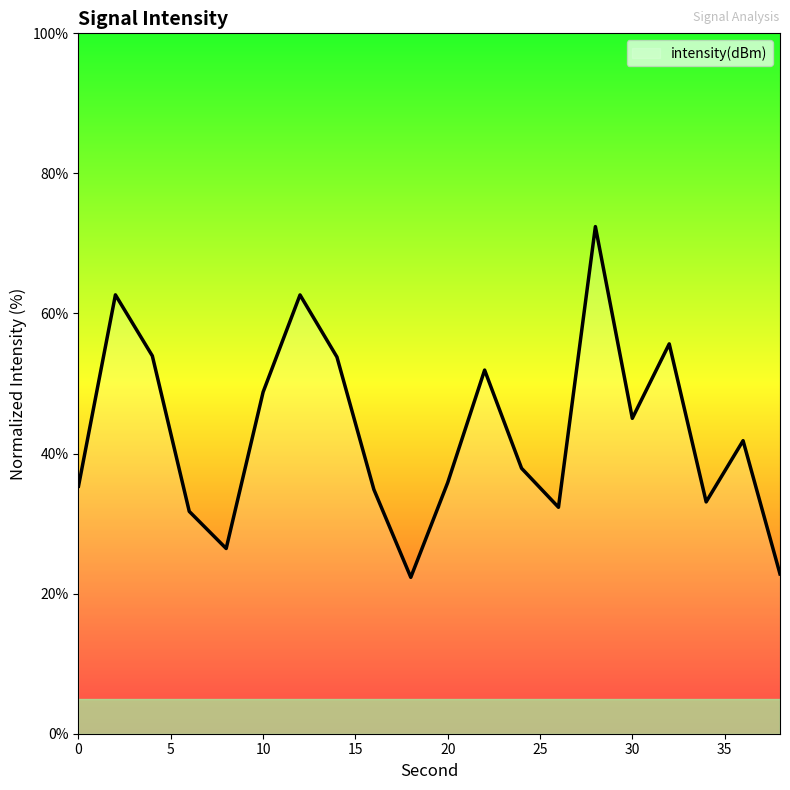

What is the minimum value shown in the chart?

22.3